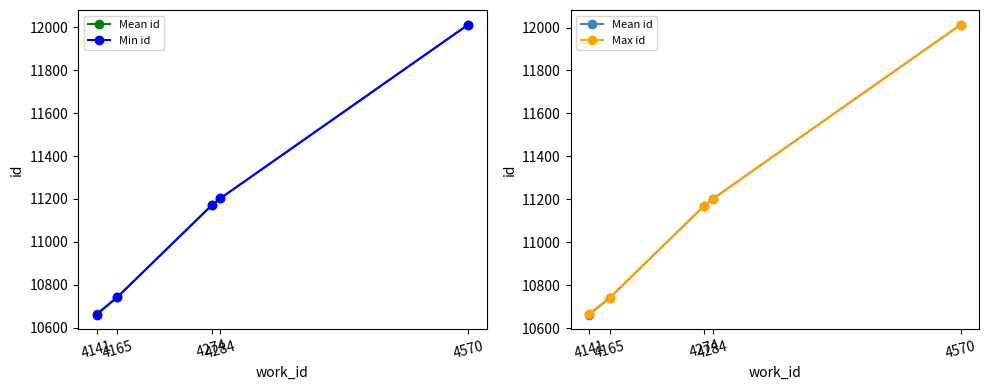

List the series in order of their overall mean, highest first.

Max id, Mean id, Min id